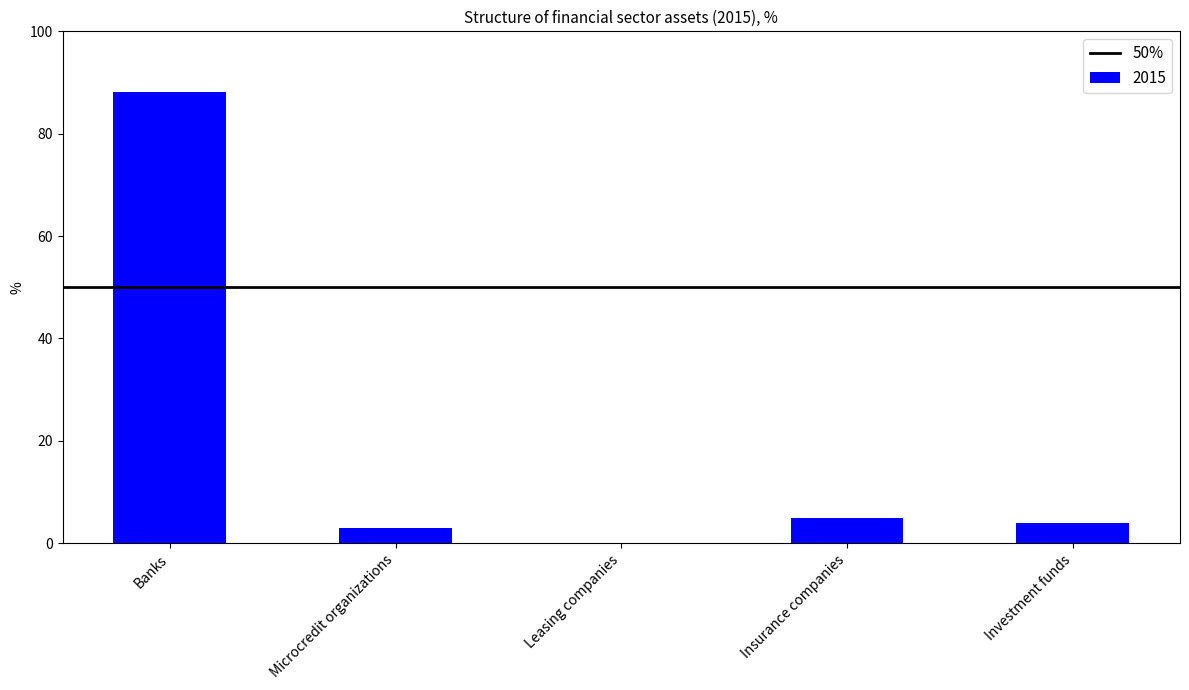

Reading left to right, extract all data points from this chart.

Banks=88.1	Microcredit organizations=2.9	Leasing companies=0.1	Insurance companies=4.9	Investment funds=4.0